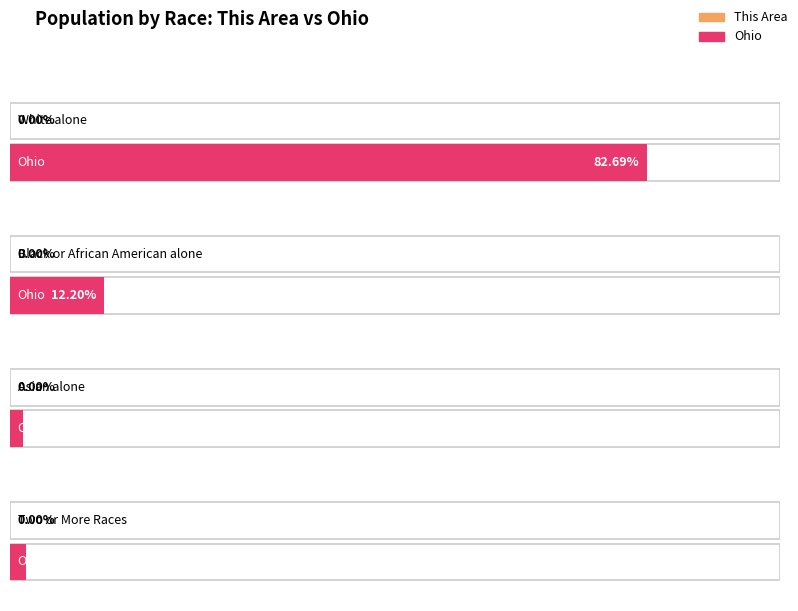

At which label is Ohio closest to 5770285?

White alone